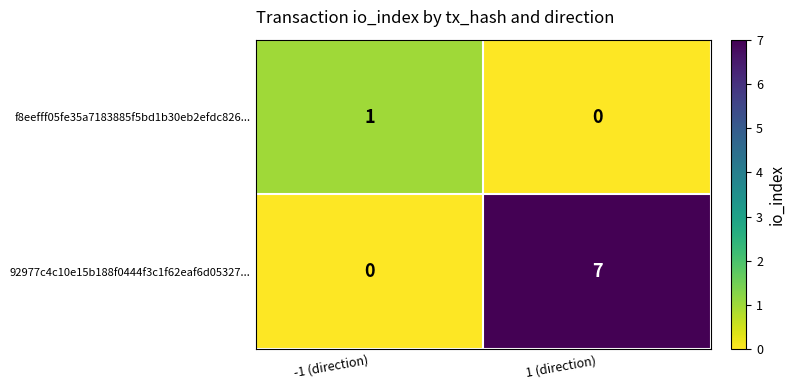

Which series has the largest total across all categories?

92977c4c10e15b188f0444f3c1f62eaf6d05327...